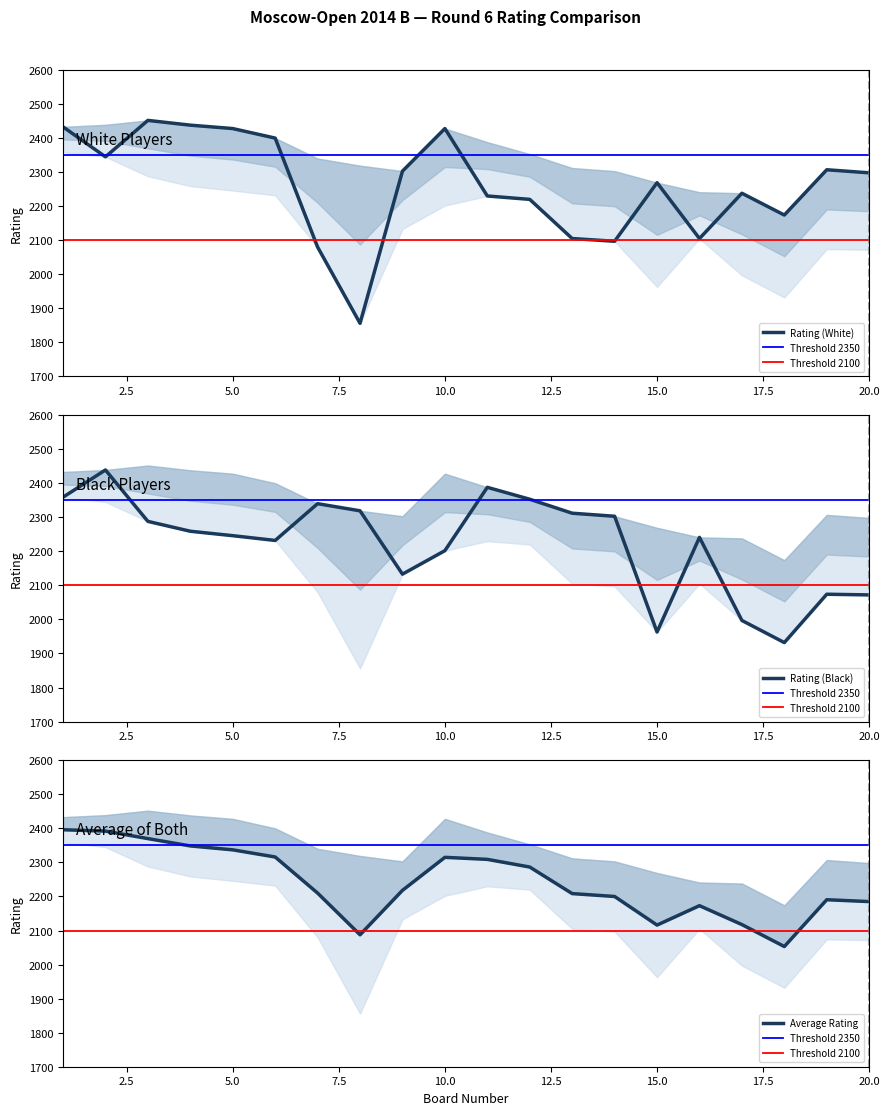

The value of Rating (White) at 20 is 2298. True or false?

True